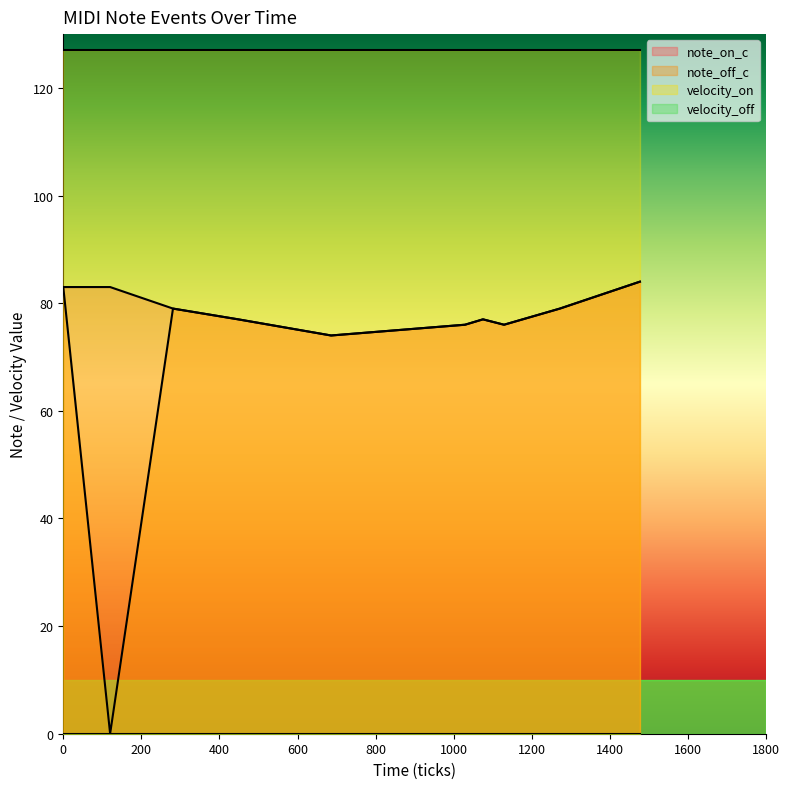

Reading right to left, transcribe all the data shown in this chart.

note_on_c: 1477=84	1272=79	1129=76	1075=77	1029=76	686=74	448=77	281=79	120=83	0=83
note_off_c: 1477=84	1272=79	1129=76	1075=77	1029=76	686=74	448=77	281=79	120=0	0=83